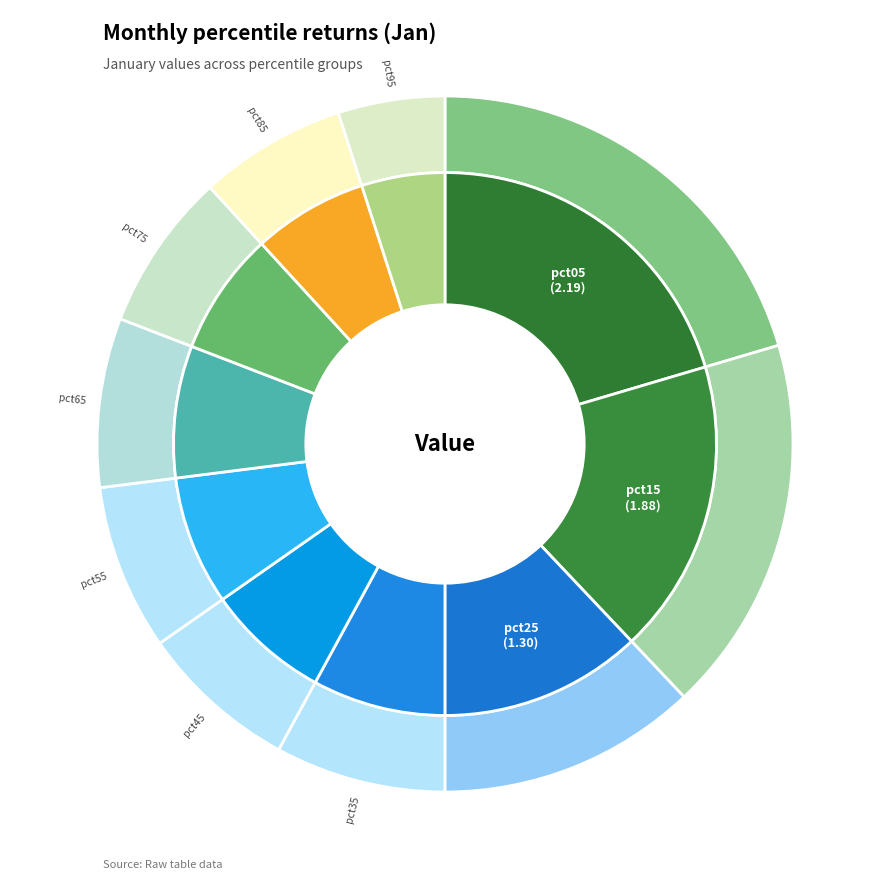

To the nearest percent, what is the average slice percentage?

10%